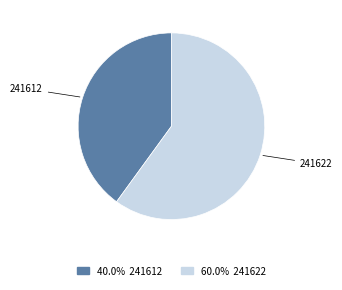

Between 241622 and 241612, which is larger?

241622